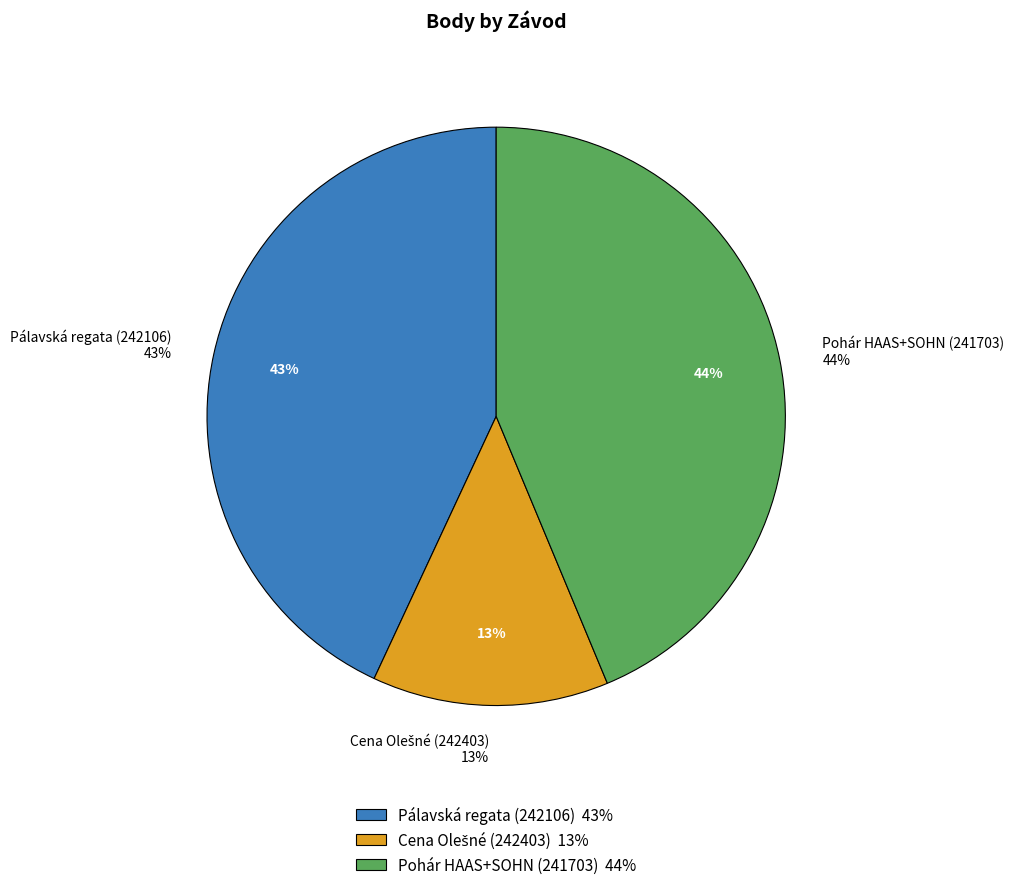

What percentage do Cena Olešné (242403) and Pohár HAAS+SOHN (241703) together represent?

56.9%